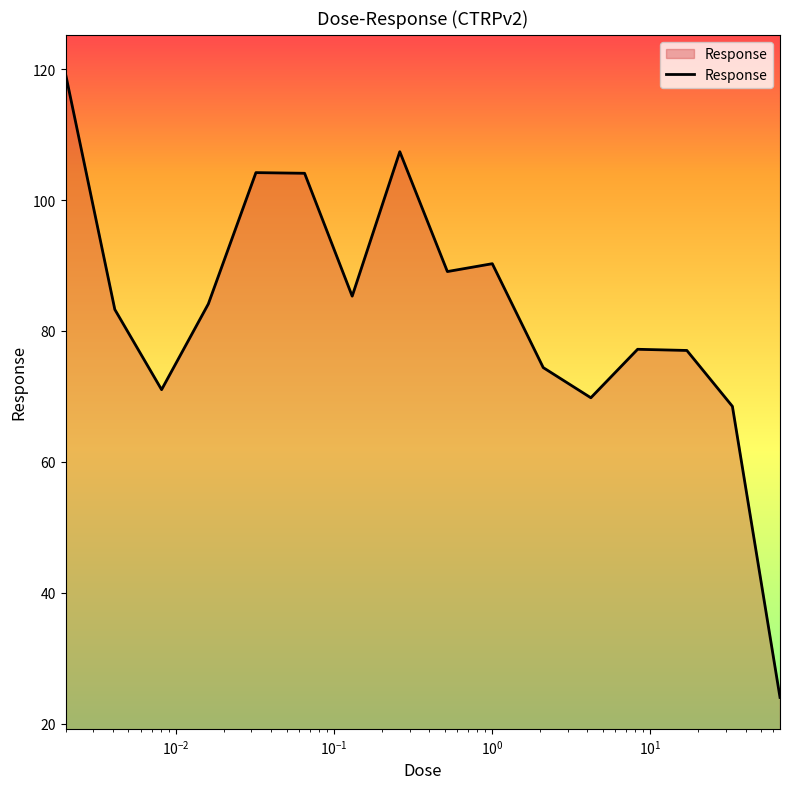

What is the maximum value shown in the chart?

119.3